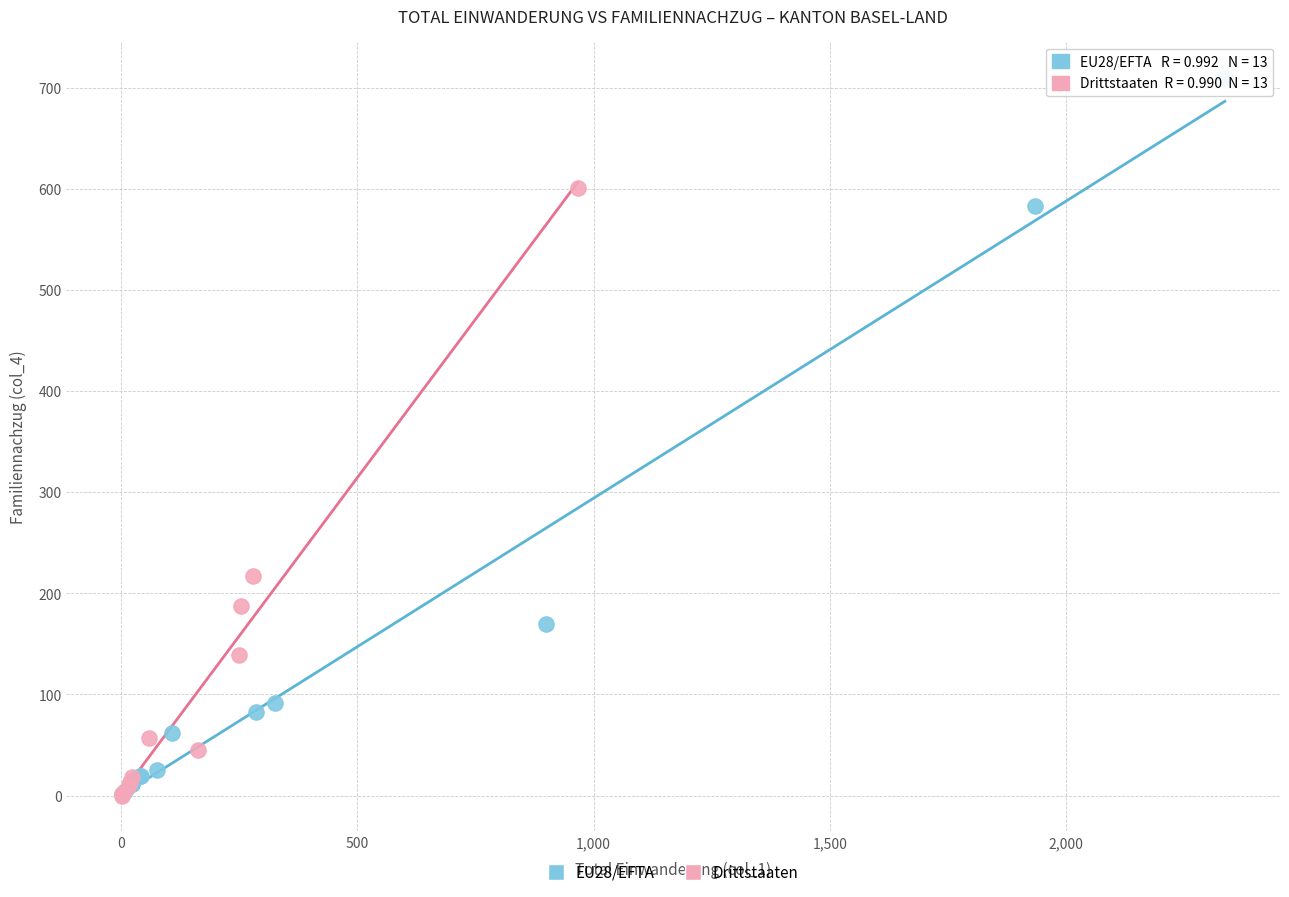

Which series contains the highest Y value?

EU28/EFTA